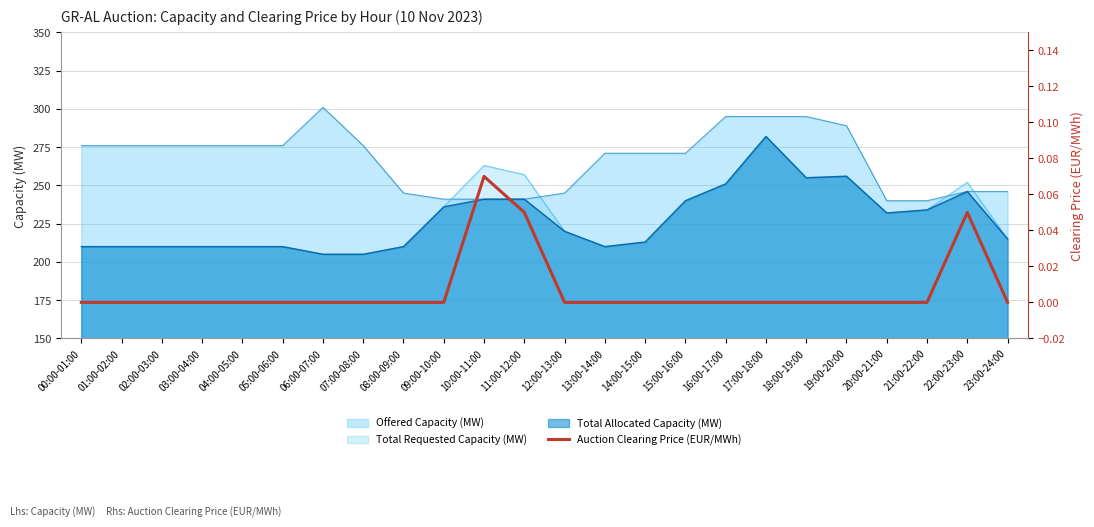

Does the chart have visible grid lines?

Yes